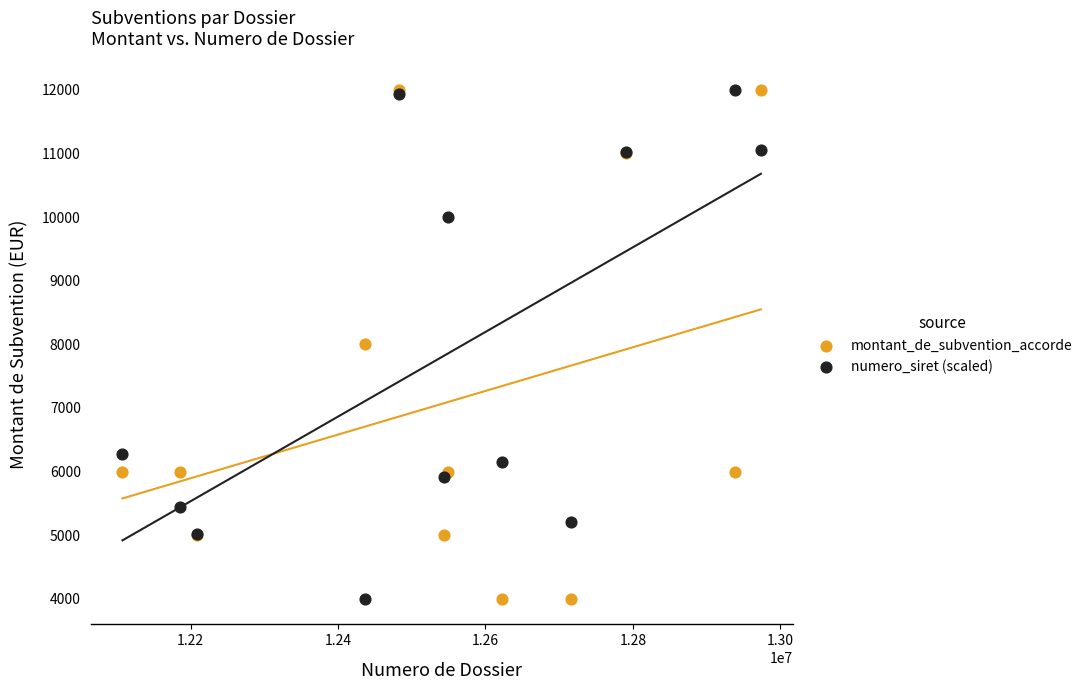

What is the X range (max minus min) for the scatter plot?

866135.0